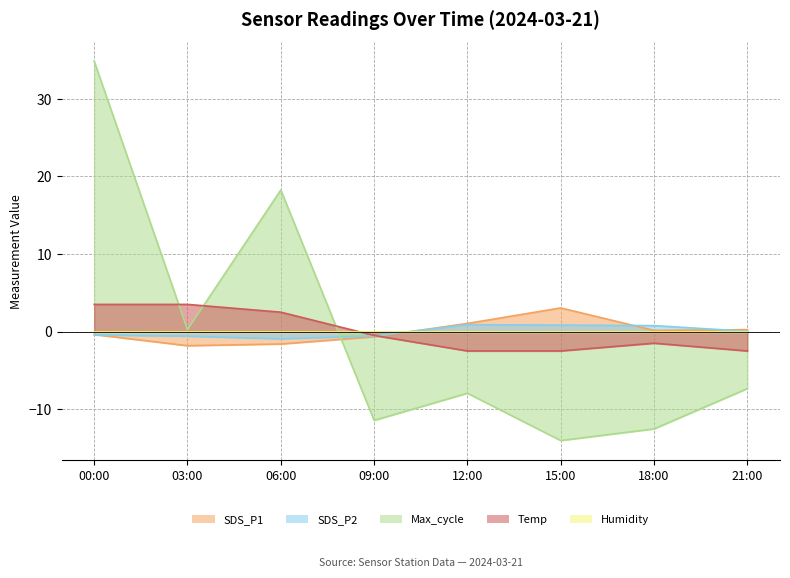

Which has a higher value, 03:00 or 21:00?

21:00